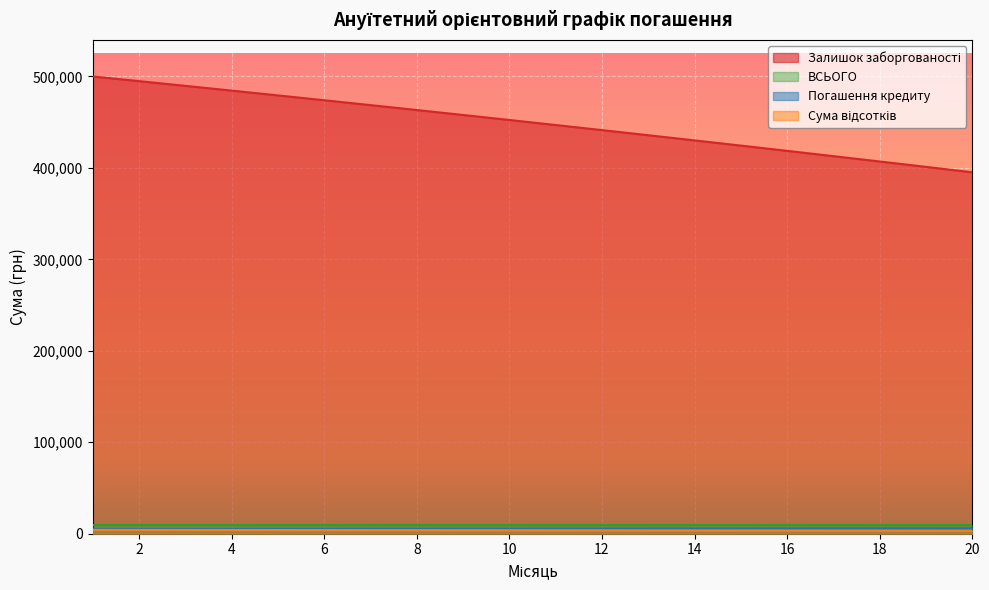

How many categories are shown in the chart?

20